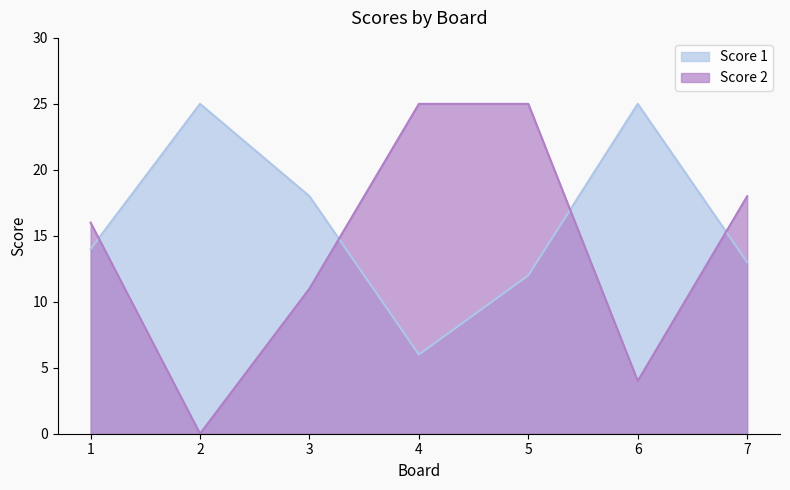

What are all the series names shown in the legend?

Score 1, Score 2